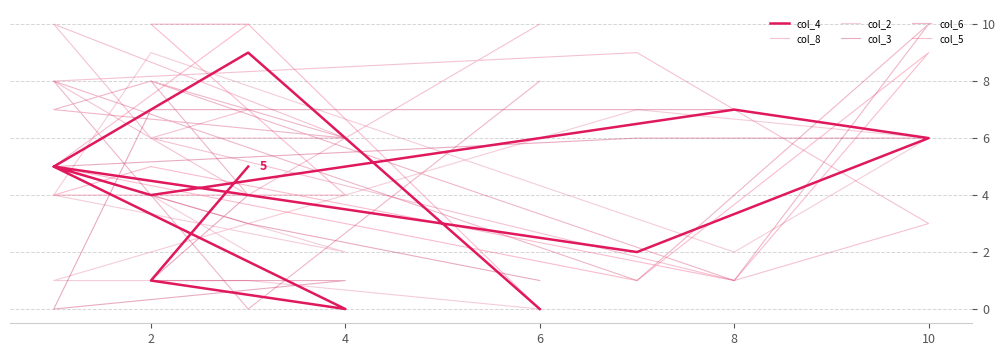

Reading left to right, list all the values displayed in this chart.

col_4: 0	9	5	2	6	7	4	5	0	1	5
col_8: 10	4	8	9	3	1	6	10	6	6	7
col_2: 0	1	1	7	6	2	9	4	2	4	2
col_3: 1	3	5	6	6	7	7	0	1	1	4
col_6: 8	0	8	1	10	1	8	7	6	8	4
col_5: 0	10	5	1	9	1	5	4	4	10	10